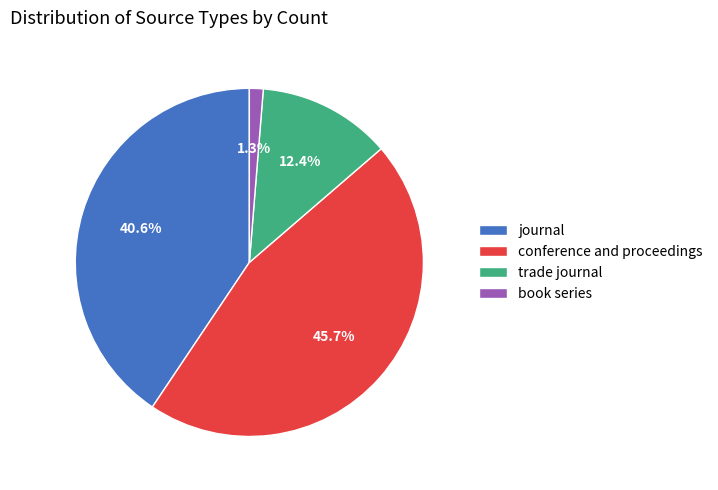

To the nearest percent, what is the difference between the largest and smallest slice percentages?

44%